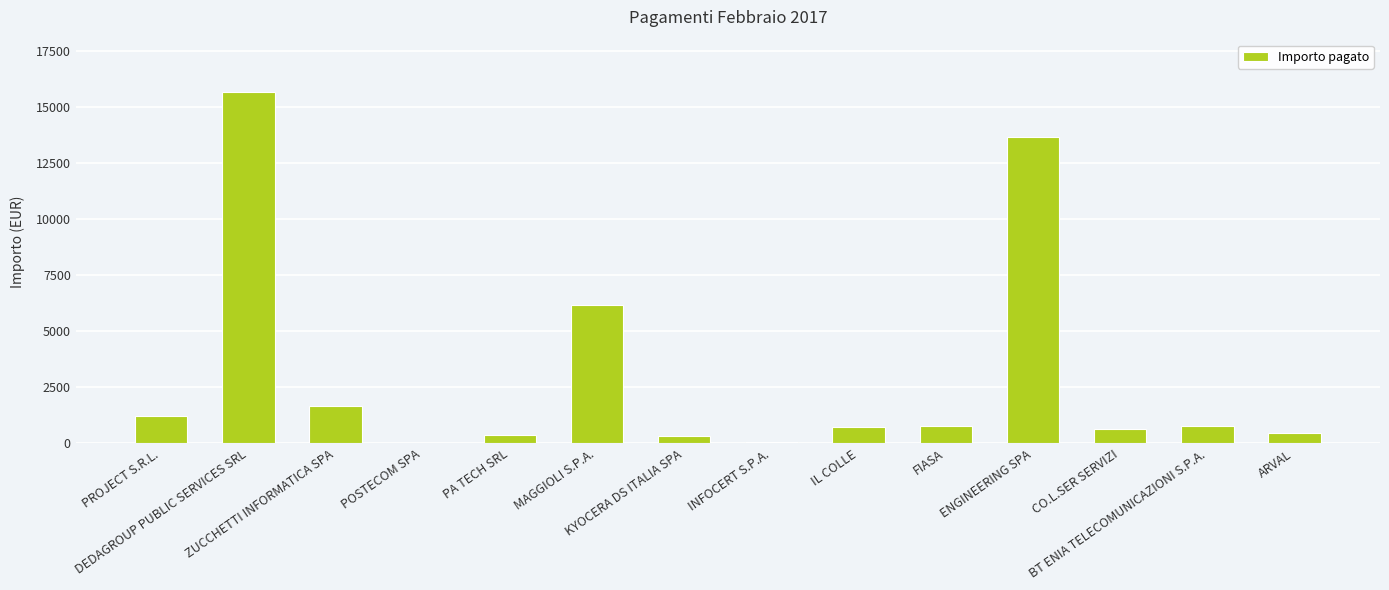

What is the sum of the values at PROJECT S.R.L. and ZUCCHETTI INFORMATICA SPA?

2893.1